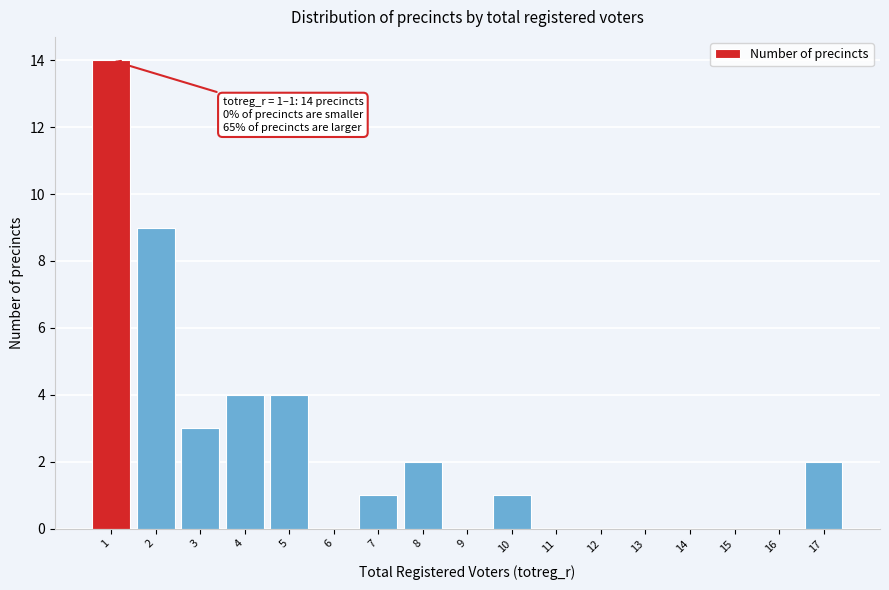

Reading left to right, what are all the values shown in this chart?

1=14	2=9	3=3	4=4	5=4	6=0	7=1	8=2	9=0	10=1	11=0	12=0	13=0	14=0	15=0	16=0	17=2